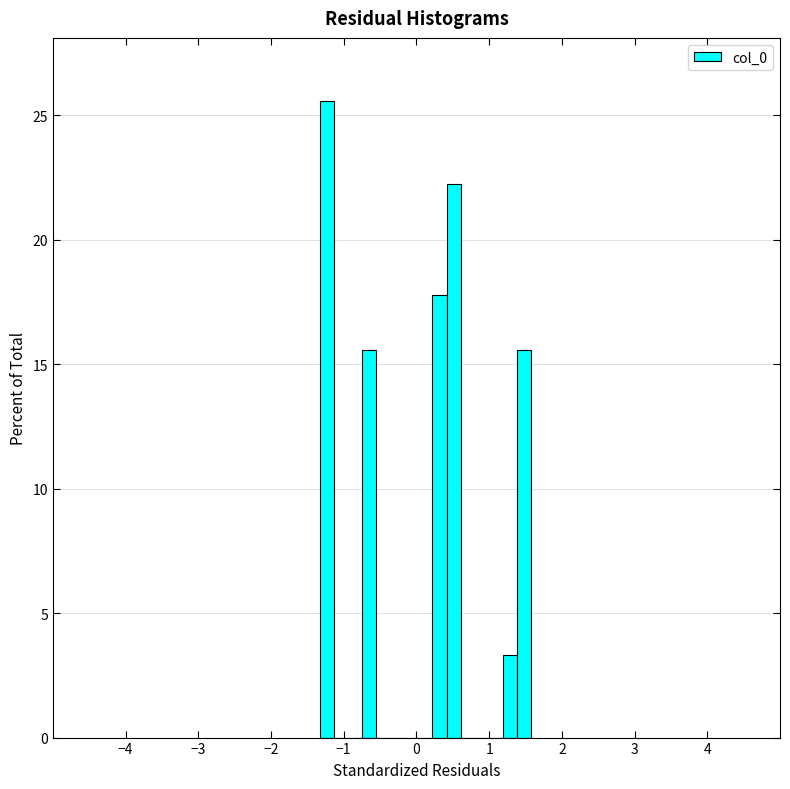

Read against the x-axis, roughly where is the centre of the tallest bar?

-1.2